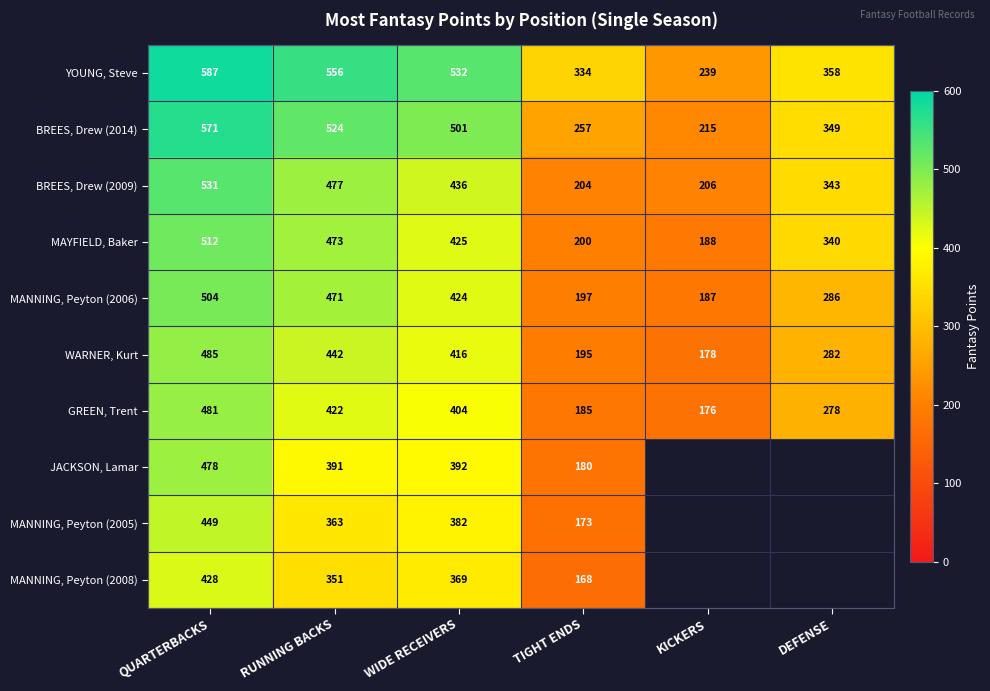

What is the difference between the BREES, Drew (2014) values at RUNNING BACKS and TIGHT ENDS?

267